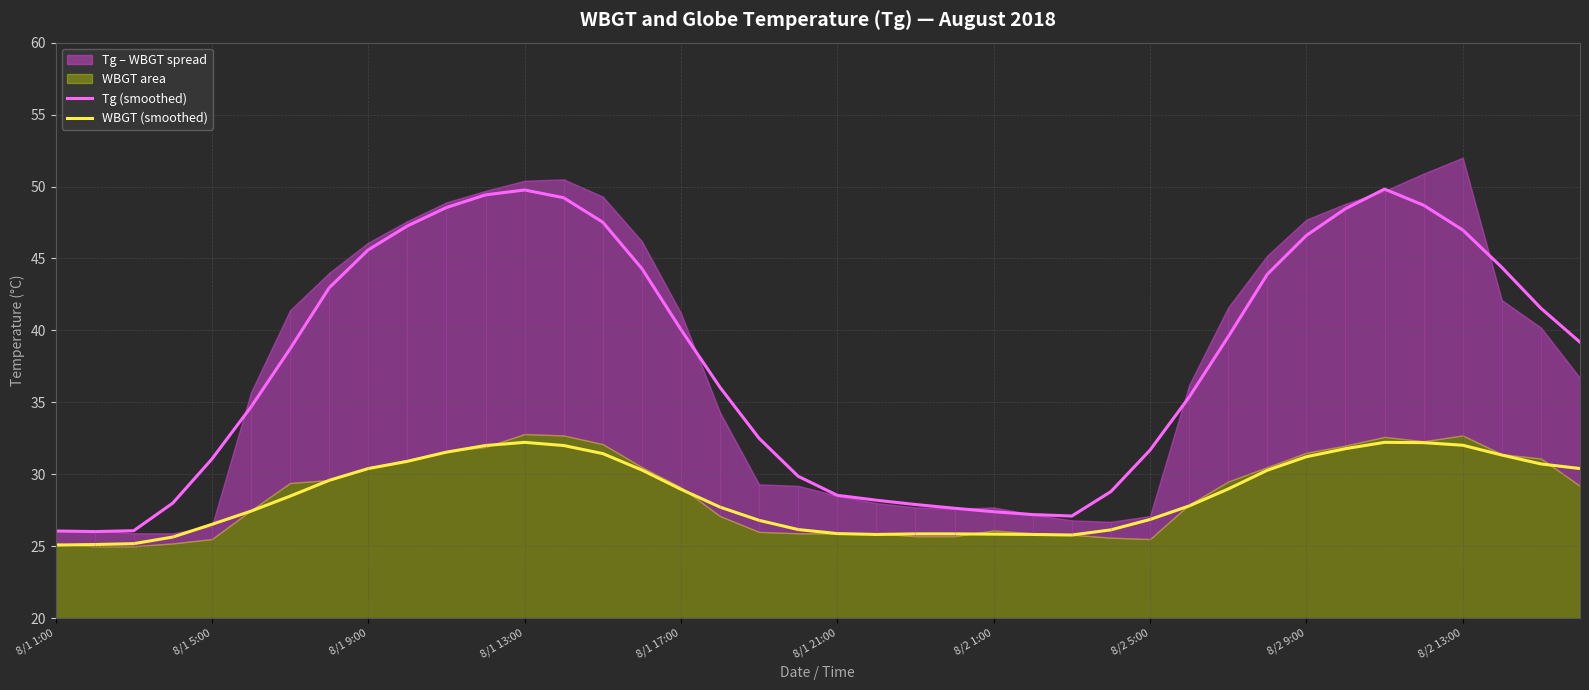

At which category is the sum across all series the highest?

34